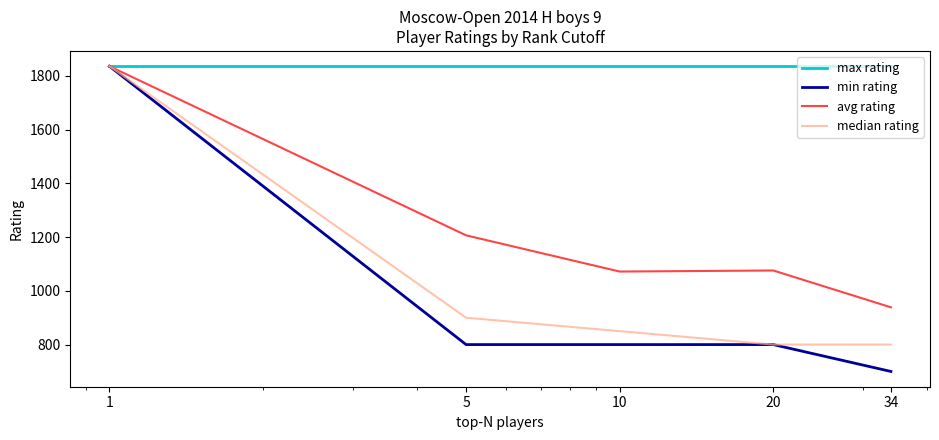

At how many categories does at least one series exceed 1037?

5